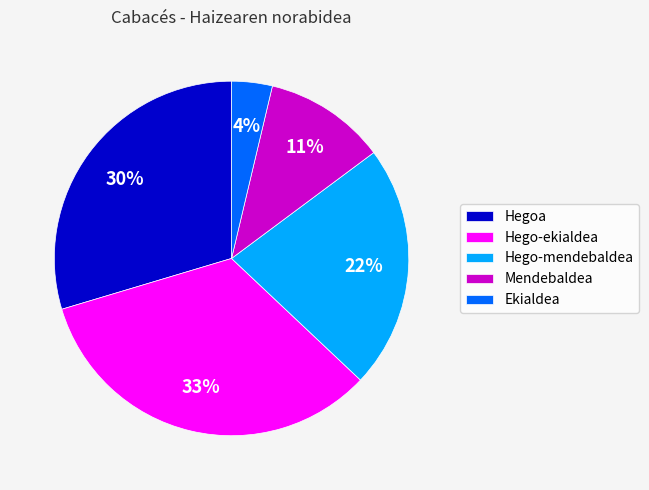

Between Ekialdea and Hegoa, which is larger?

Hegoa